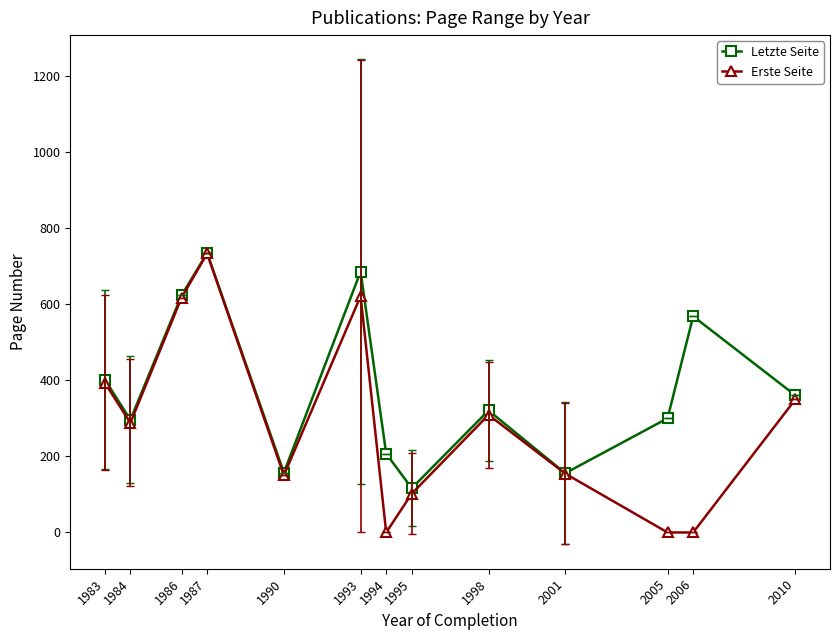

What are all the series names shown in the legend?

Letzte Seite, Erste Seite